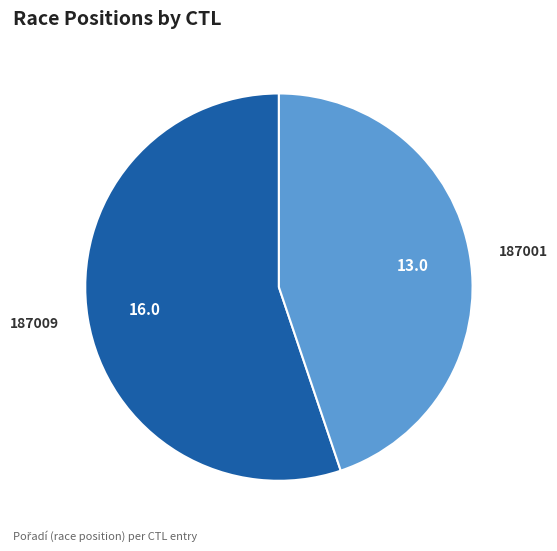

What is the ratio of the value at 187009 to the value at 187001?

1.2